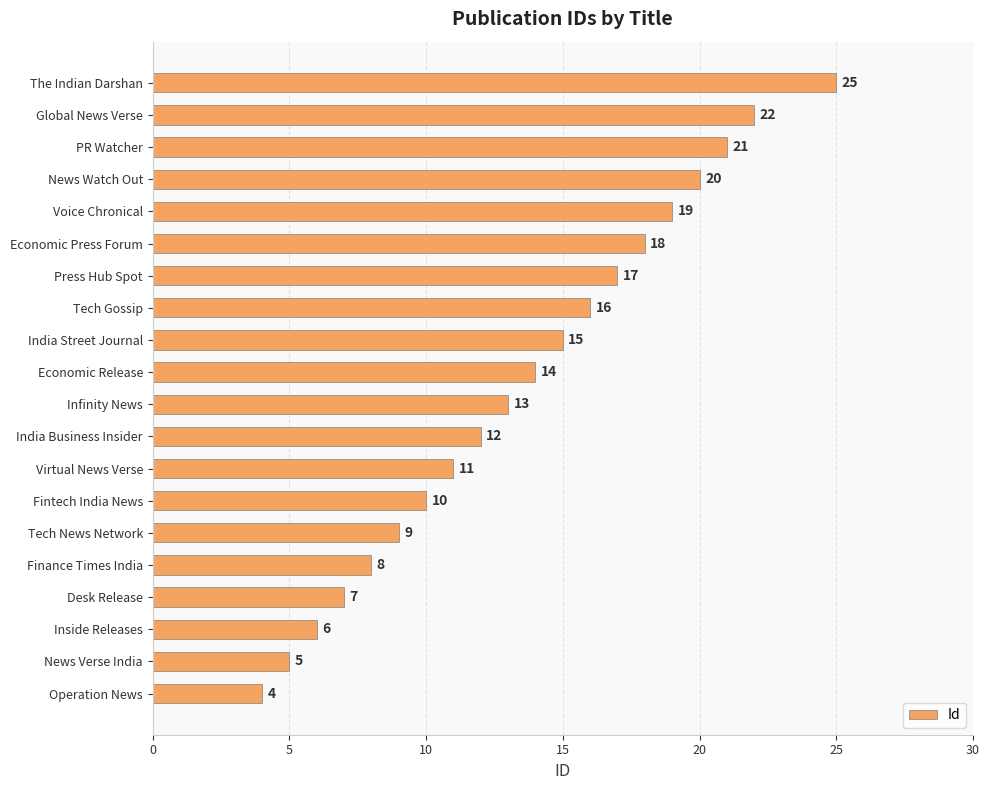

Reading top to bottom, what are all the values shown in this chart?

The Indian Darshan=25	Global News Verse=22	PR Watcher=21	News Watch Out=20	Voice Chronical=19	Economic Press Forum=18	Press Hub Spot=17	Tech Gossip=16	India Street Journal=15	Economic Release=14	Infinity News=13	India Business Insider=12	Virtual News Verse=11	Fintech India News=10	Tech News Network=9	Finance Times India=8	Desk Release=7	Inside Releases=6	News Verse India=5	Operation News=4